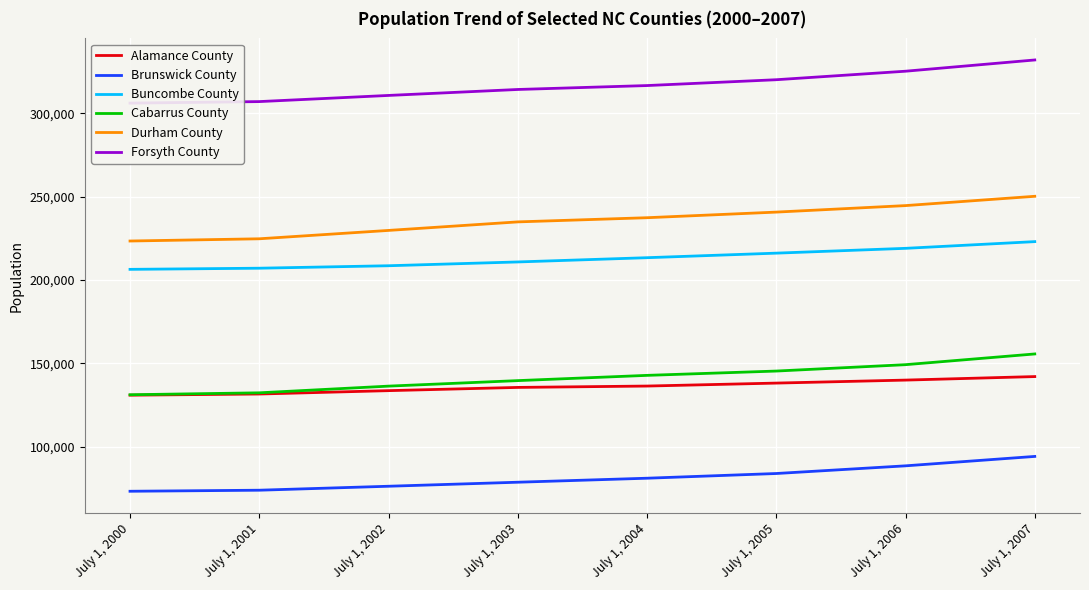

Between July 1, 2007 and July 1, 2006, which is larger?

July 1, 2007